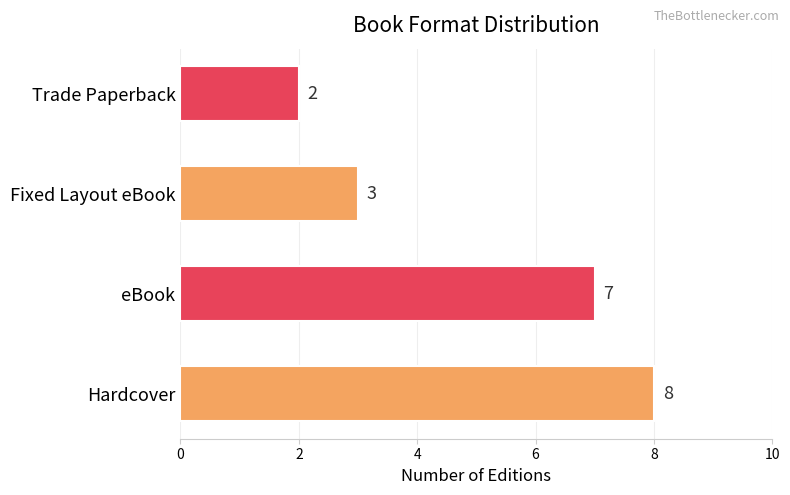

Rank the categories by value from highest to lowest.

Hardcover, eBook, Fixed Layout eBook, Trade Paperback